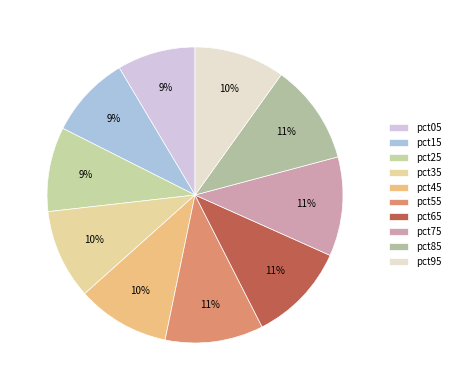

Count the number of slices in the pie.

10